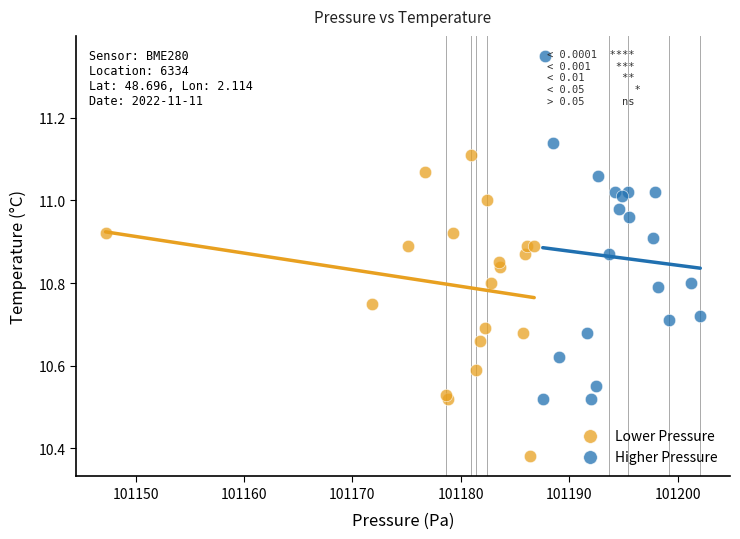

Which series has the largest Y range (max minus min)?

Higher Pressure